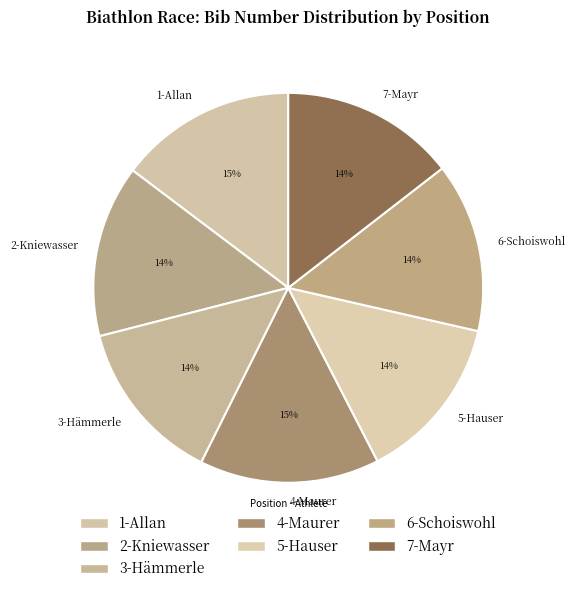

To the nearest percent, what percentage of the pie is 4-Maurer?

15%